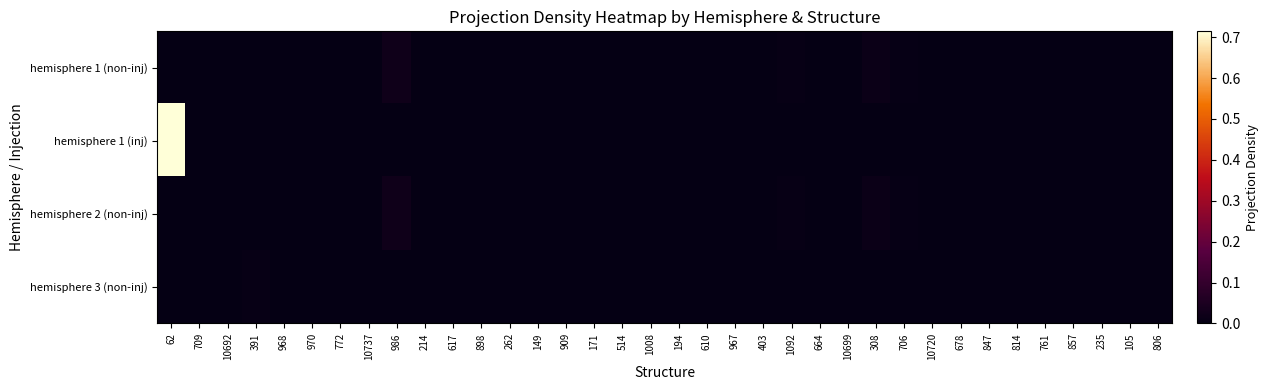

Which series has the widest spread of values?

hemisphere 1 (inj)